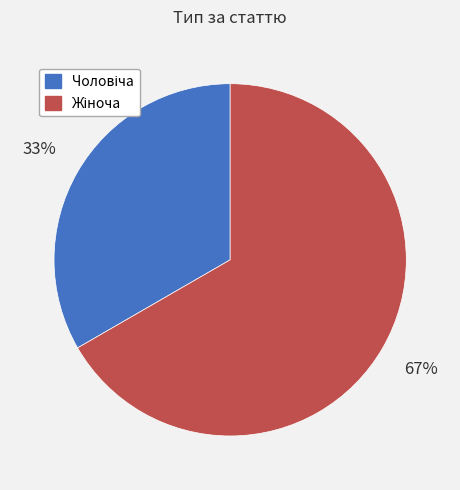

To the nearest percent, what is the average slice percentage?

50%